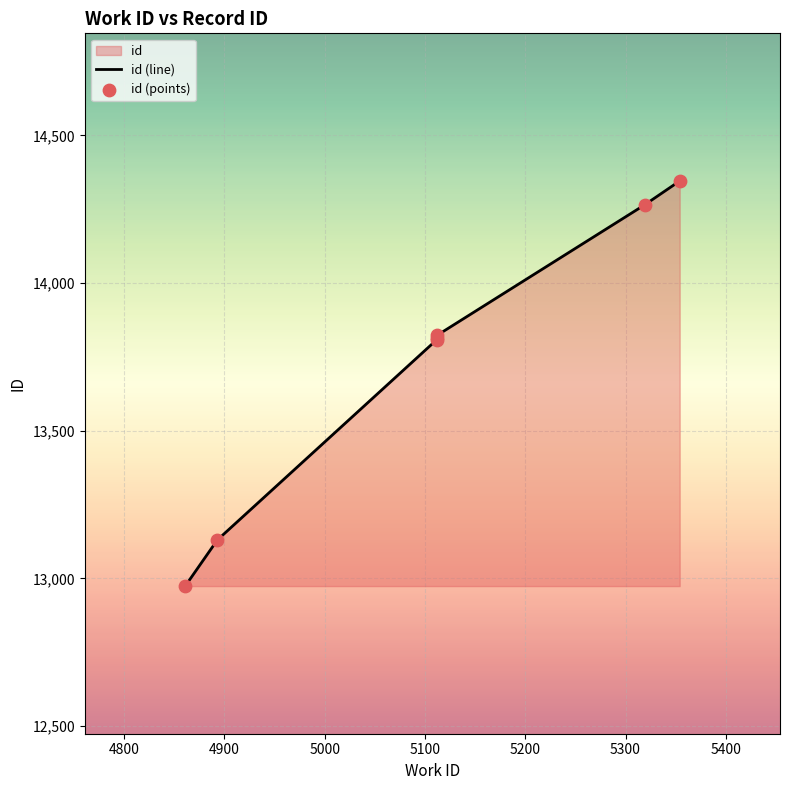

Which series has the largest Y range (max minus min)?

id (line)